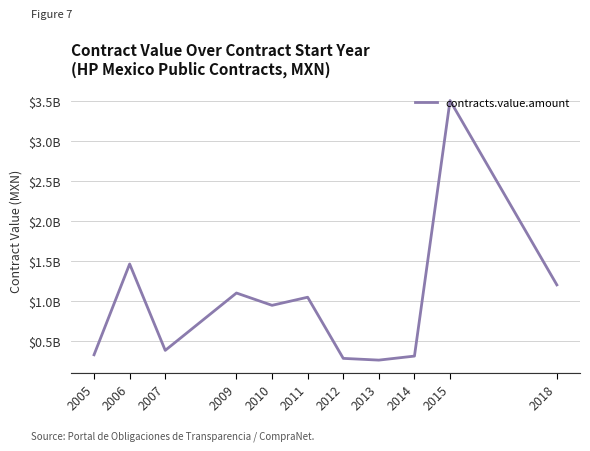

The chart shows a value of 0.9 at 2010. True or false?

True